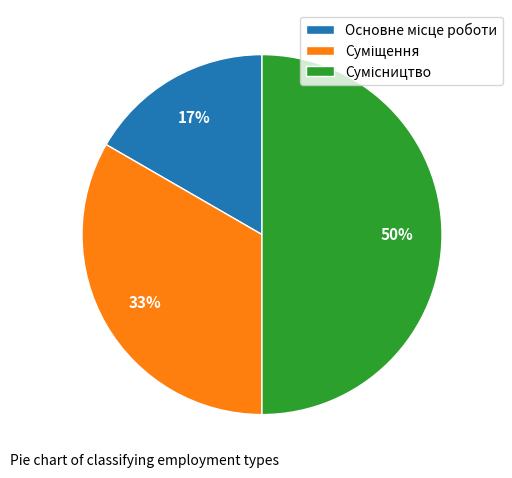

To the nearest percent, what is the average slice percentage?

33%